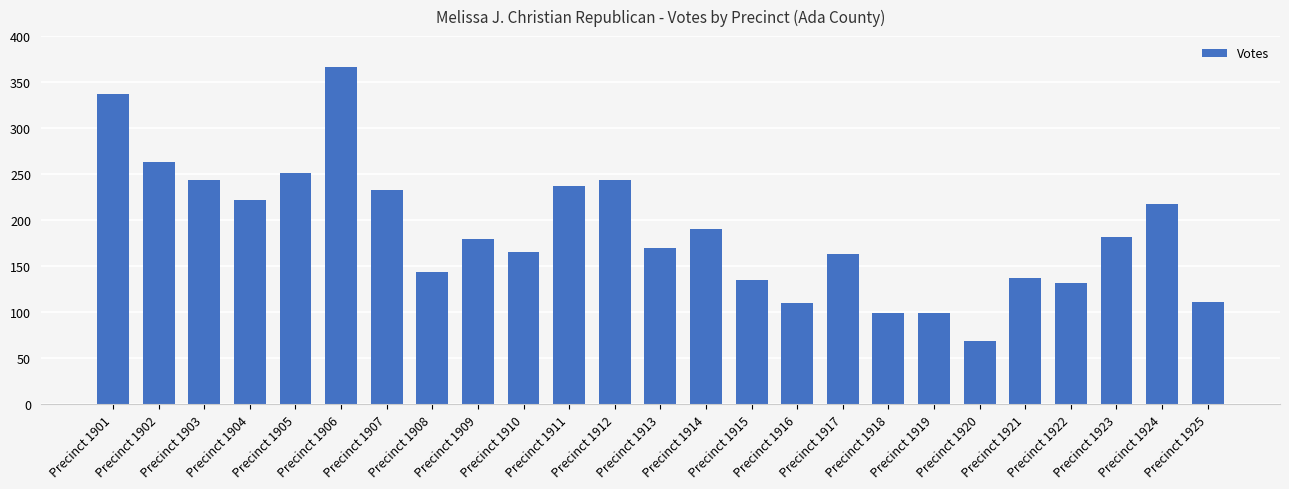

What is the average value?

188